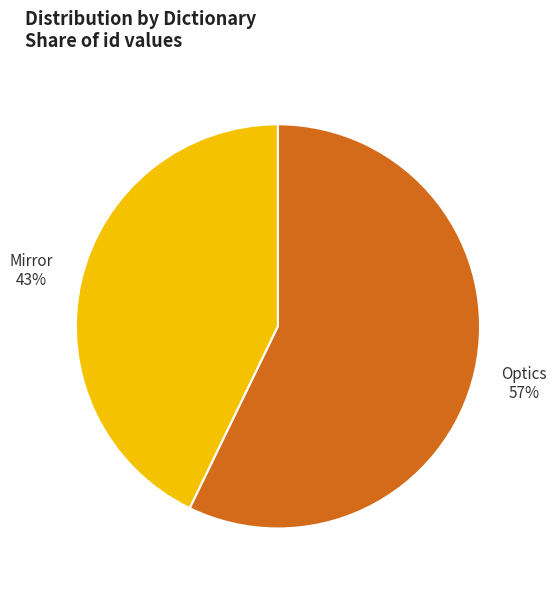

Is it true that Mirror is 53% of the pie?

False